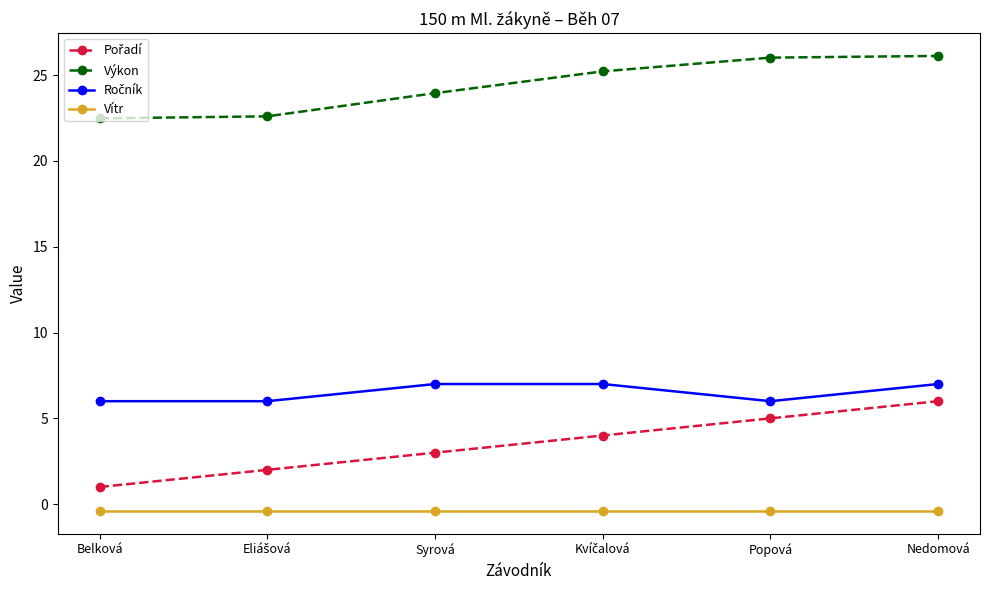

What is the label of the 5th point from the left?

Popová